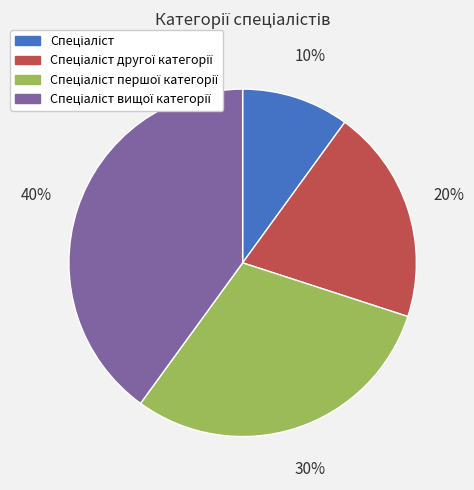

To the nearest percent, what is the average slice percentage?

25%